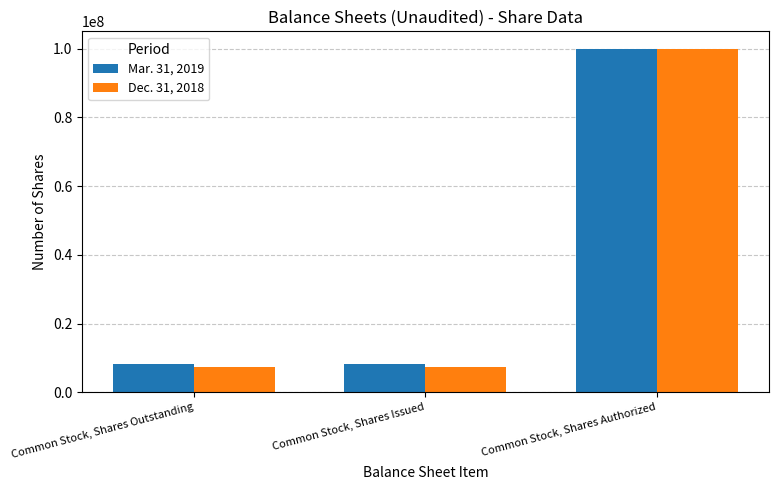

What is the difference between the maximum and minimum values in the Mar. 31, 2019 series?

91689537